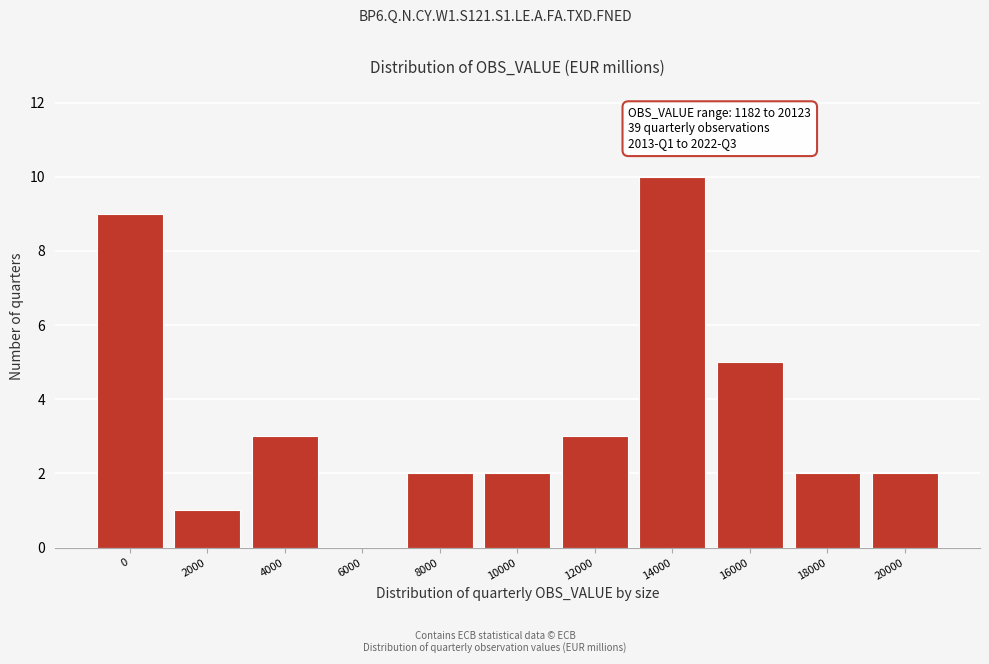

Reading right to left, extract all data points from this chart.

20000=2	18000=2	16000=5	14000=10	12000=3	10000=2	8000=2	6000=0	4000=3	2000=1	0=9